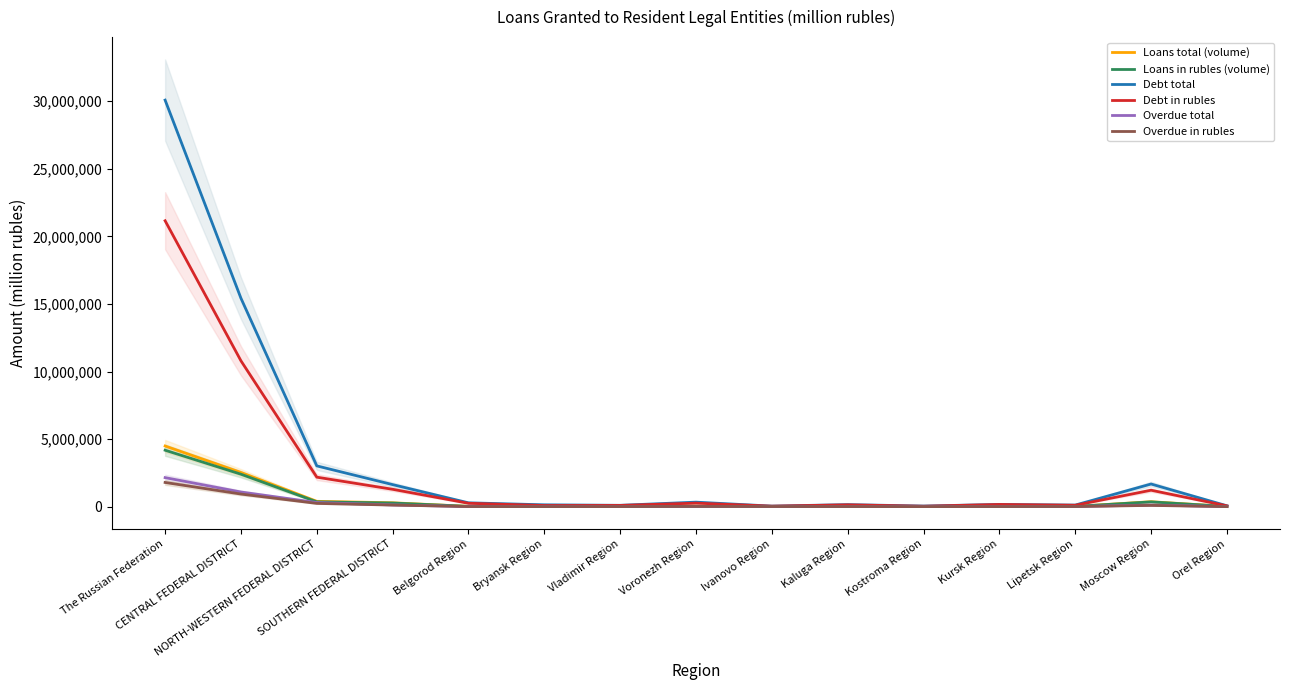

At which category is the sum across all series the highest?

The Russian Federation